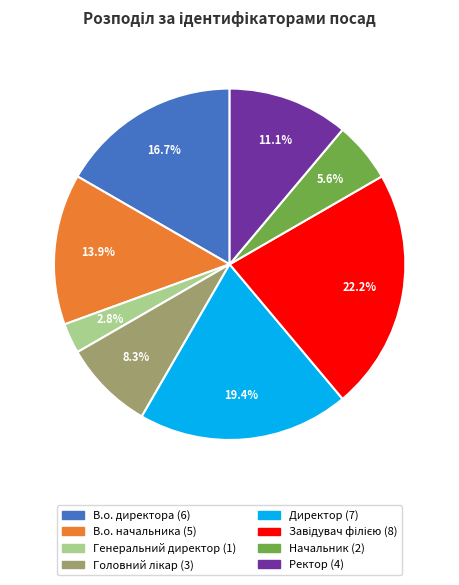

How much of the chart is everything except Директор?

80.6%